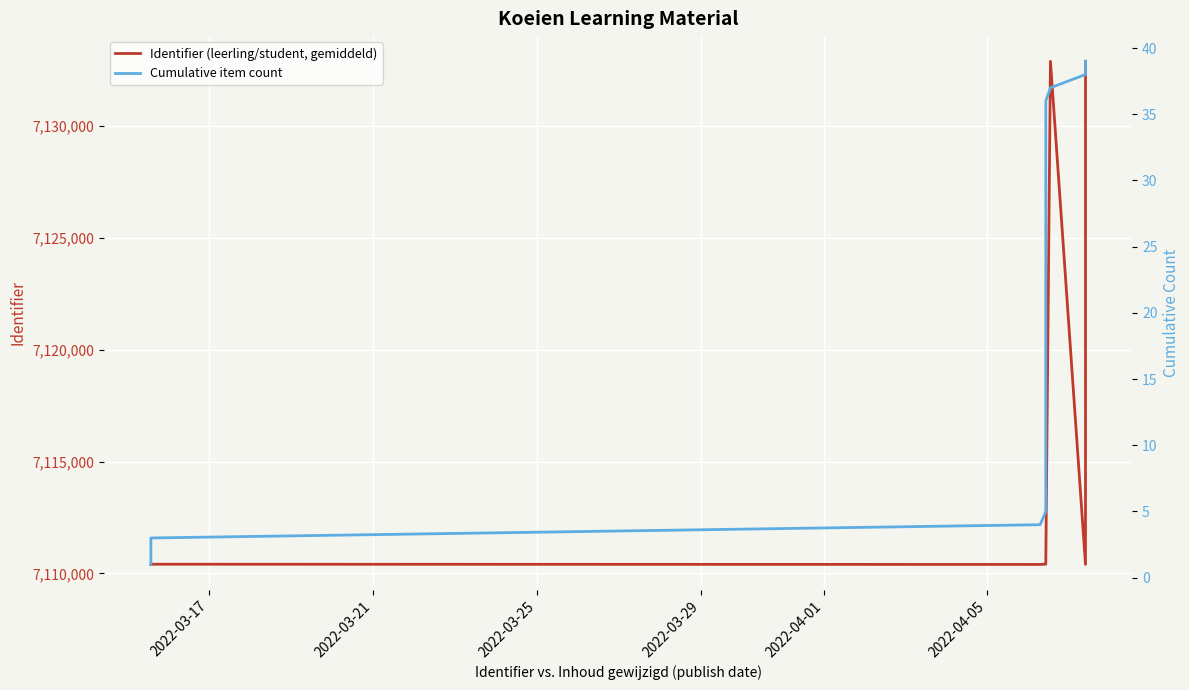

What is the average value of the Identifier (leerling/student, gemiddeld) series?

7111600